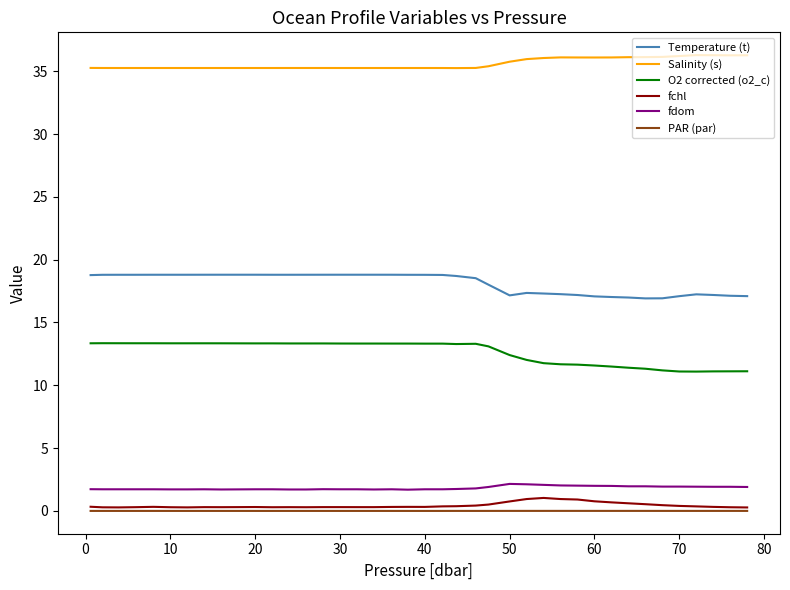

True or false: Salinity (s) and fchl intersect in this chart.

False